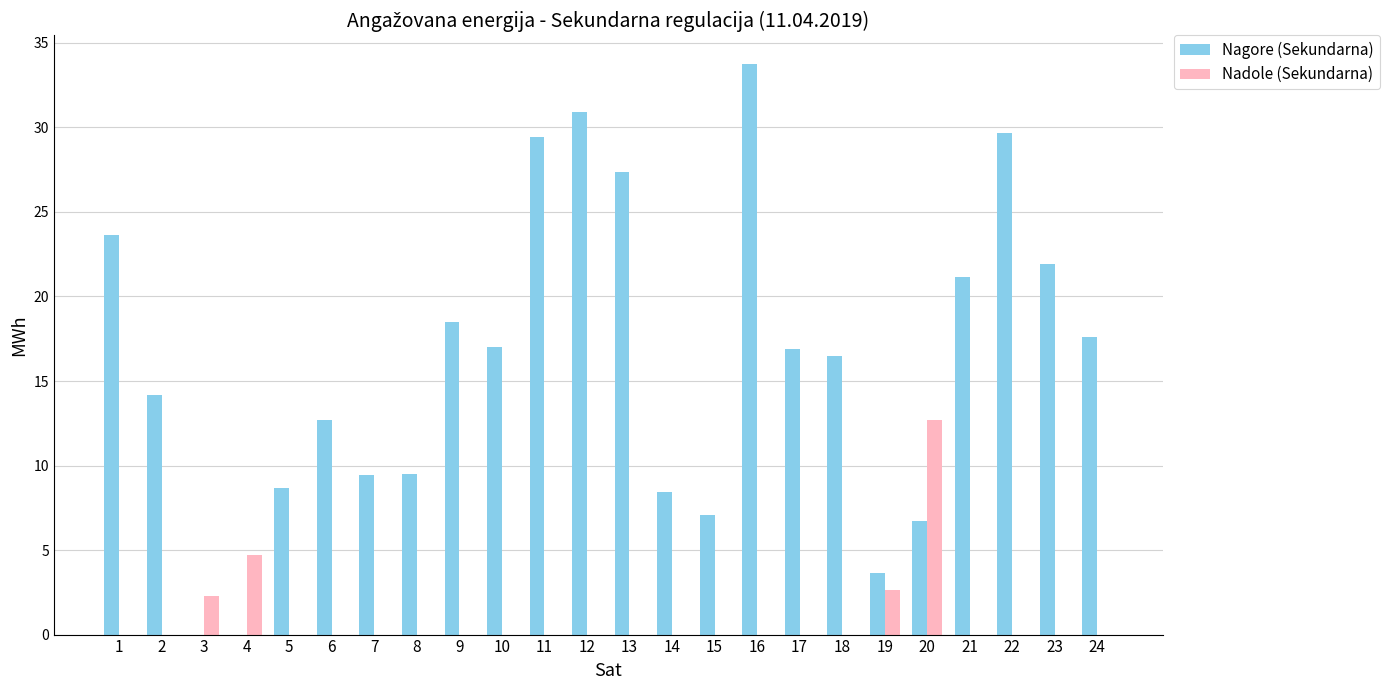

What is the difference between the Nagore (Sekundarna) values at 6 and 4?

12.7